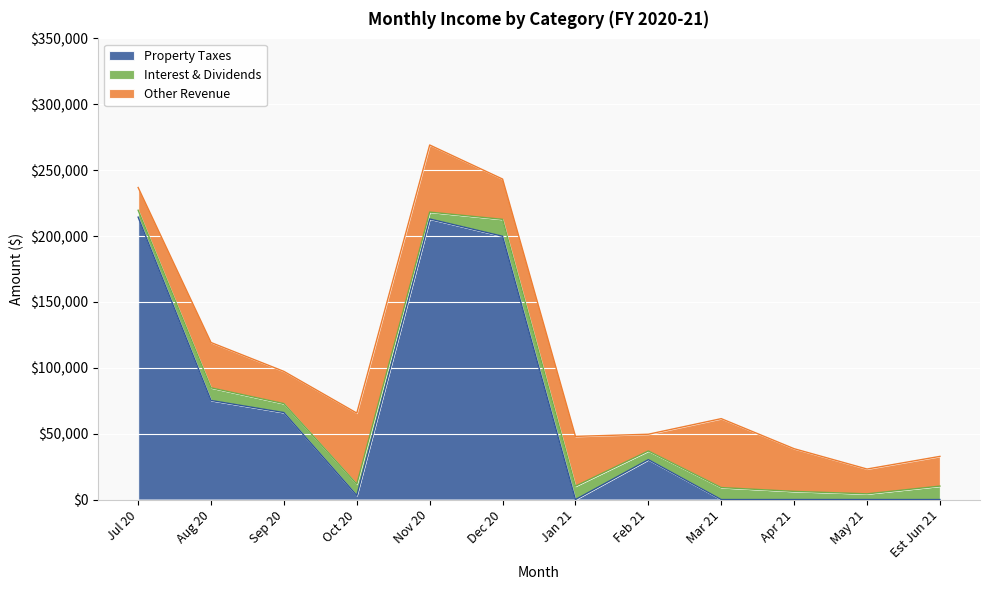

What is the value of the Other Revenue point at the 9th from the left?

52300.0